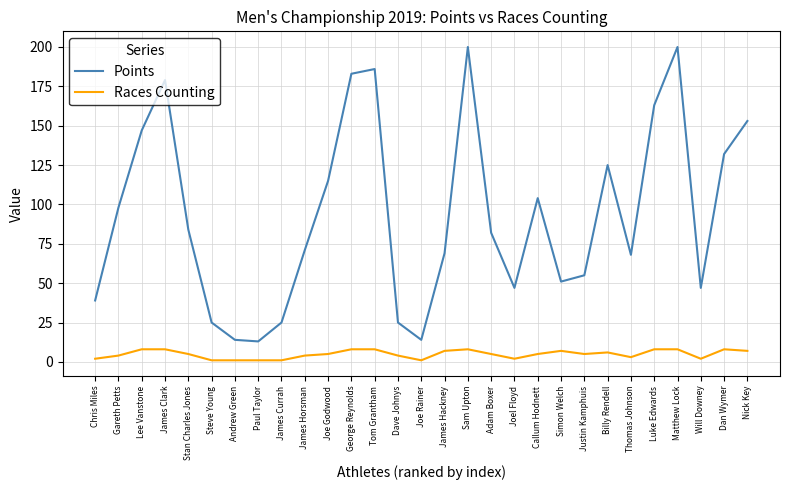

True or false: Points and Races Counting intersect in this chart.

False